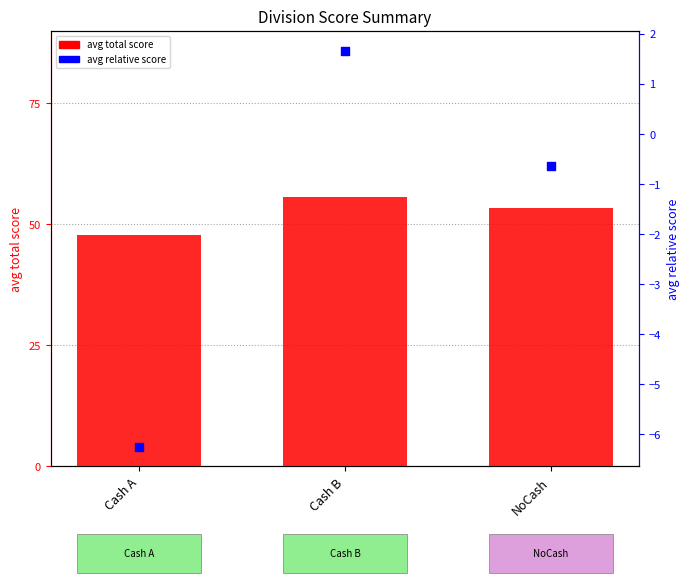

What are all the series names shown in the legend?

avg total score, avg relative score